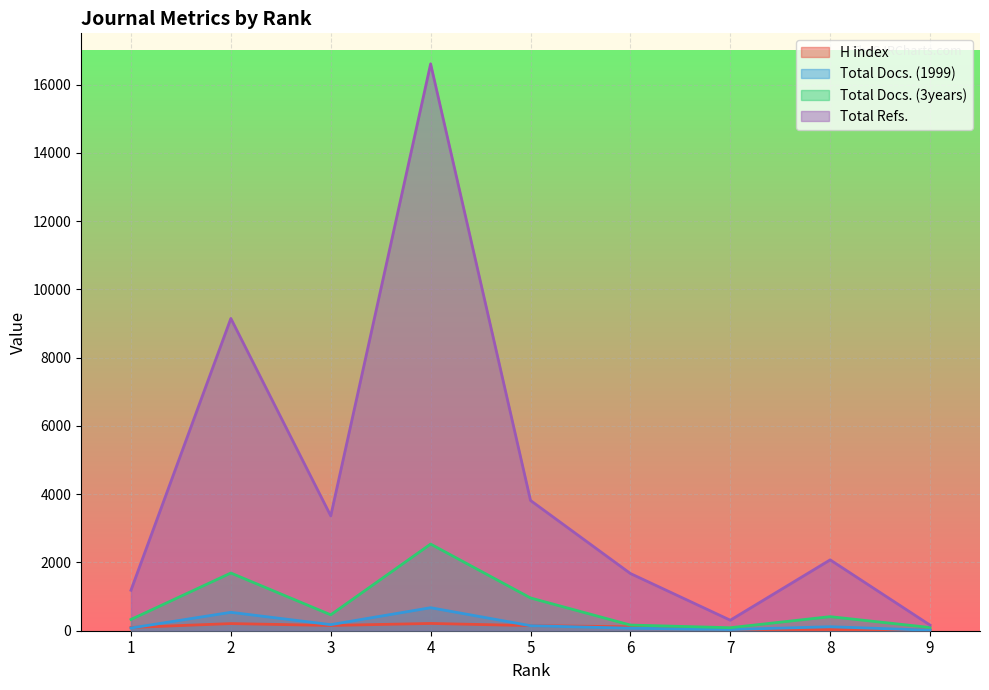

Is it true that H index equals 154 at 3?

True